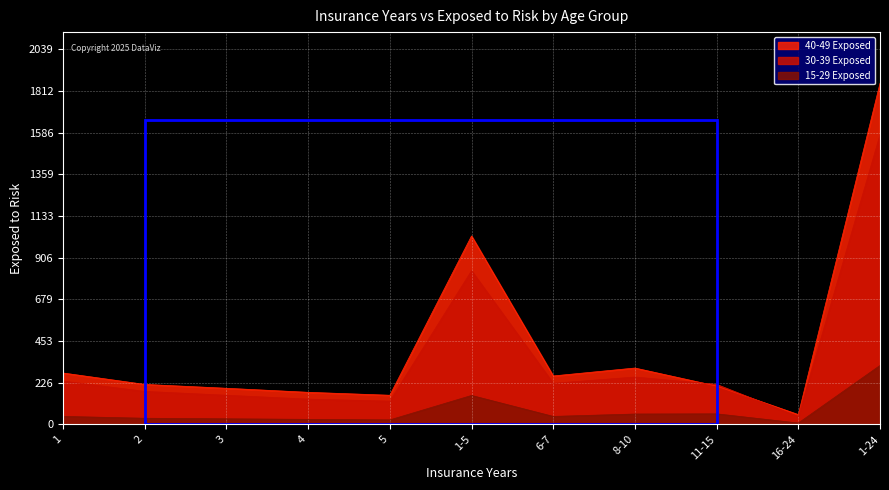

What is the average value of the 40-49 Exposed series?

430